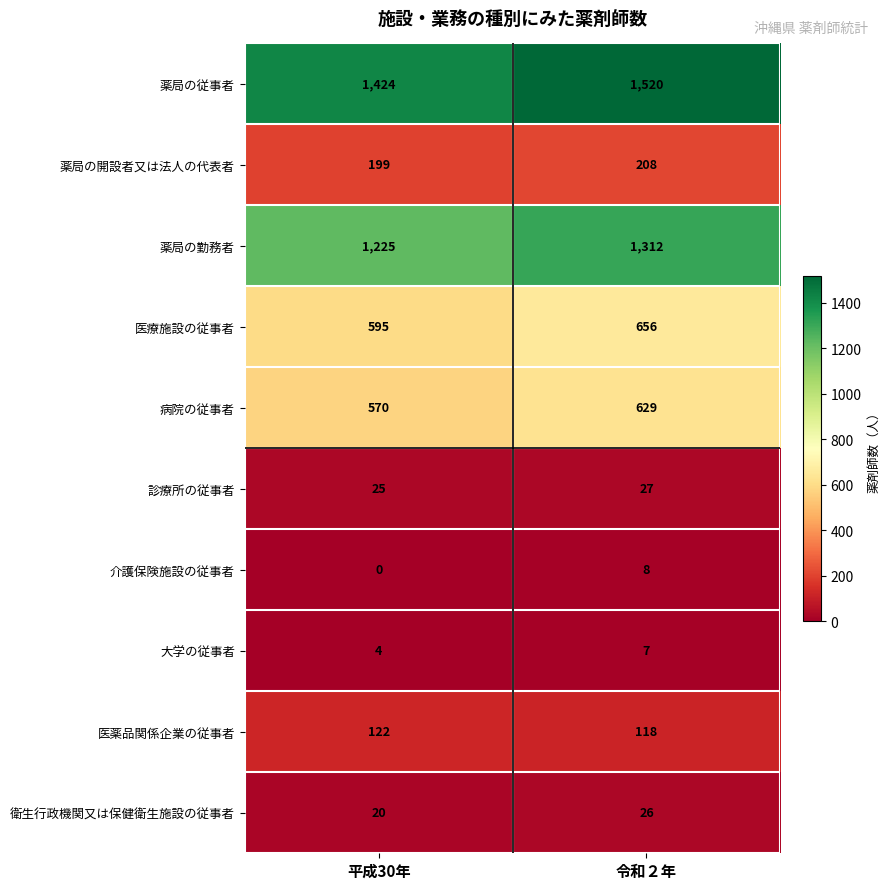

The 大学の従事者 series shows 7 at 令和２年. True or false?

True